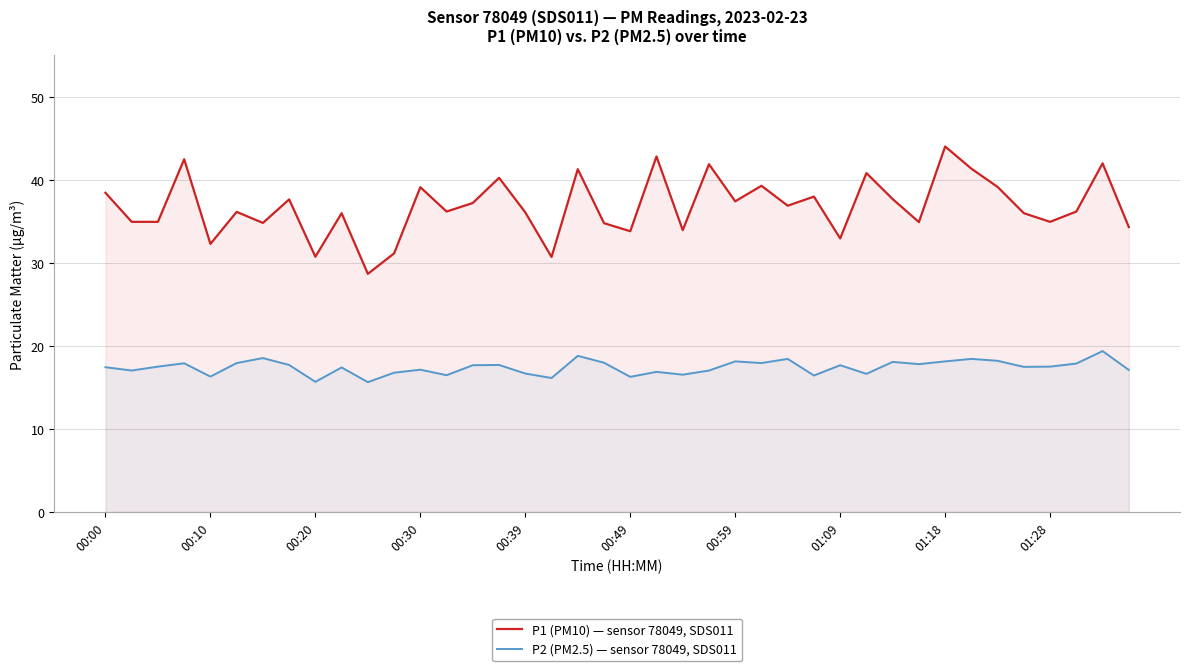

True or false: P1 (PM10) — sensor 78049, SDS011 has a value of 52.5 at 00:39.

False